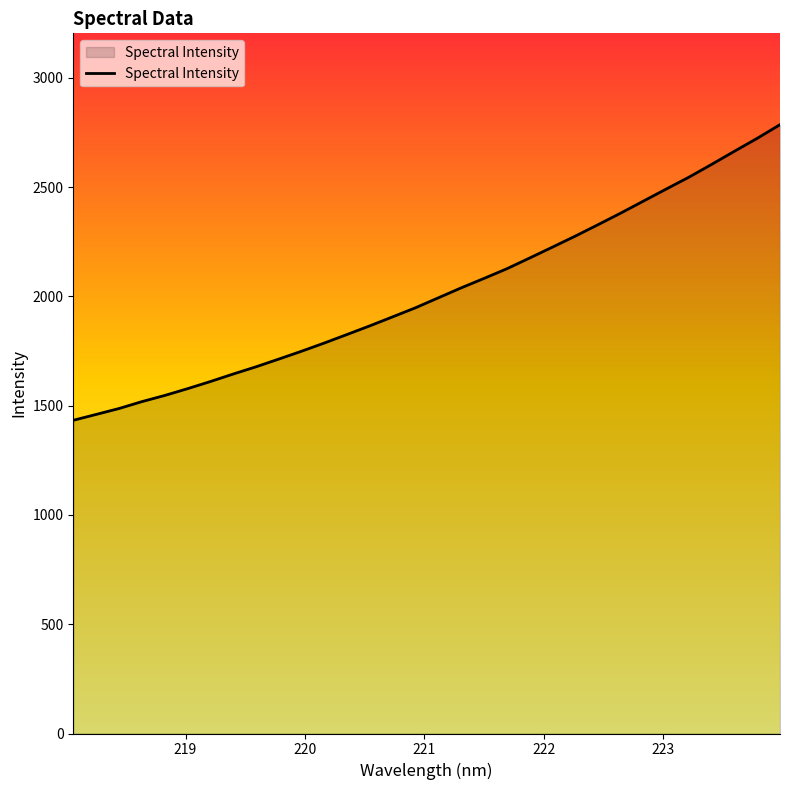

What is the difference between the second highest and second lowest values?

1263.2